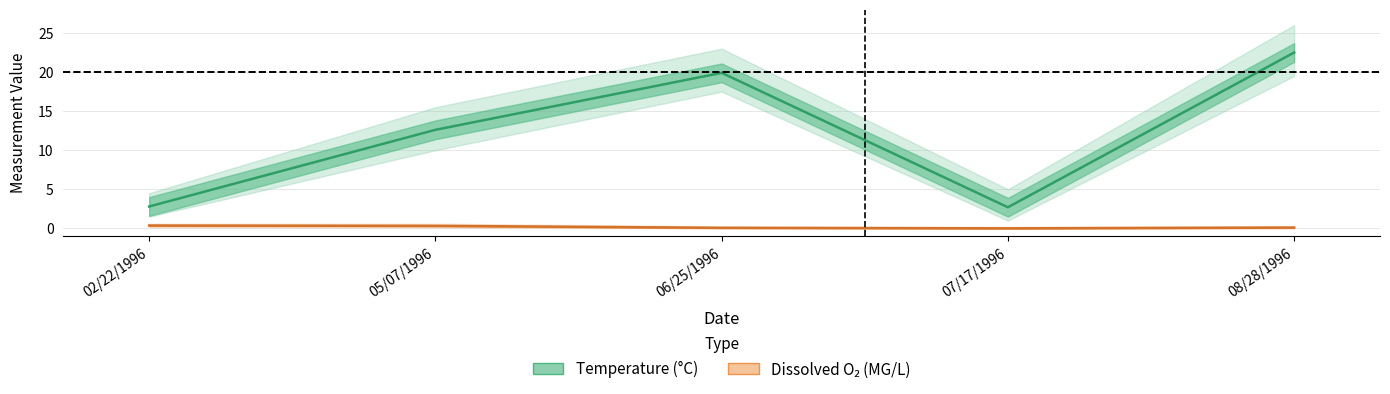

What is the label of the 2nd point from the left?

05/07/1996